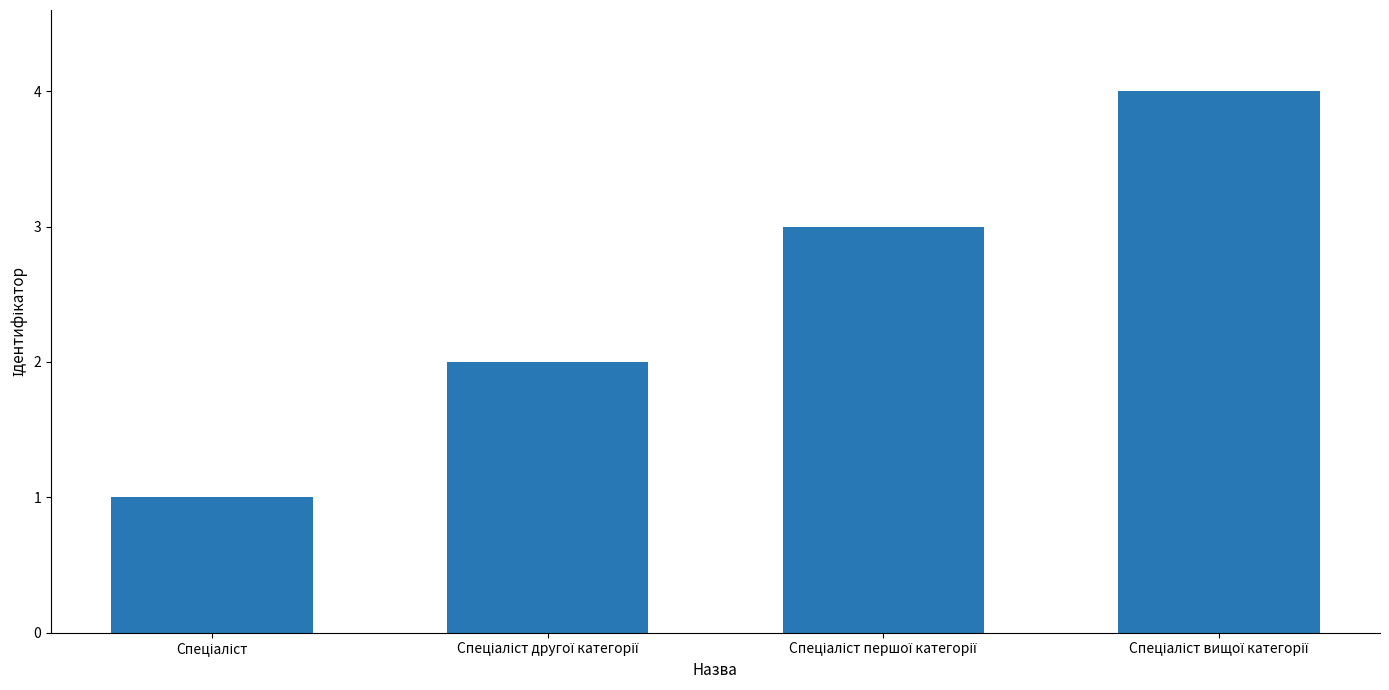

What is the difference between the maximum and minimum values?

3